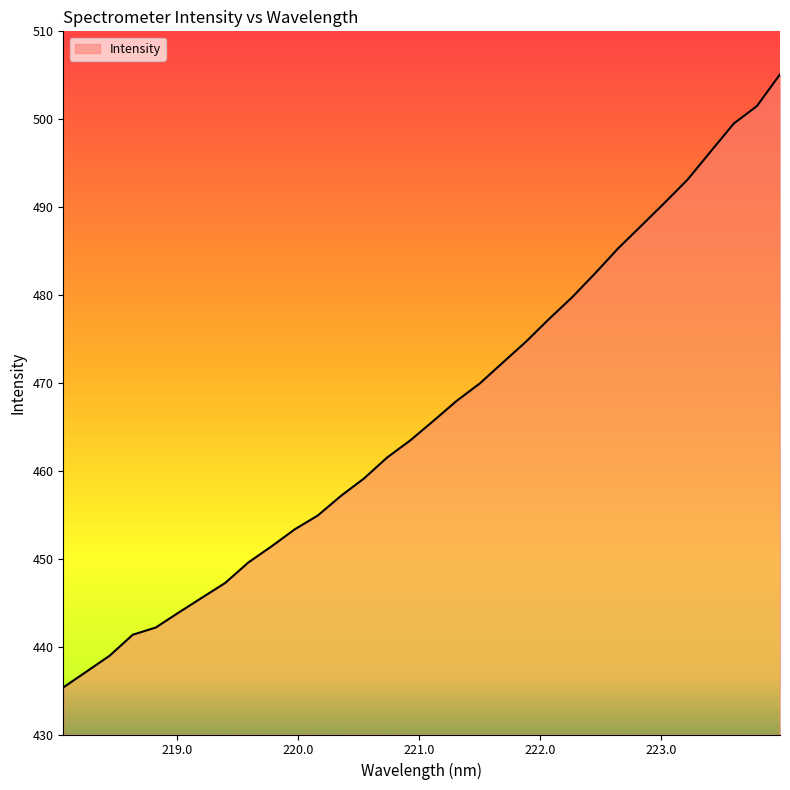

What is the smallest value displayed?

435.4